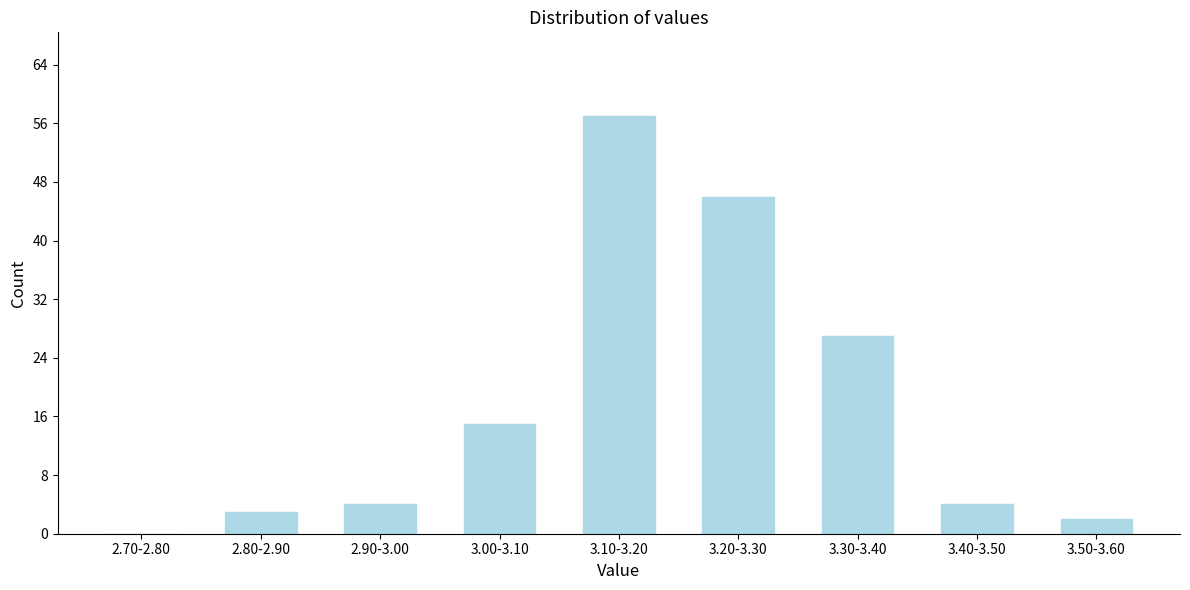

Reading left to right, list all the values displayed in this chart.

2.70-2.80=0	2.80-2.90=3	2.90-3.00=4	3.00-3.10=15	3.10-3.20=57	3.20-3.30=46	3.30-3.40=27	3.40-3.50=4	3.50-3.60=2